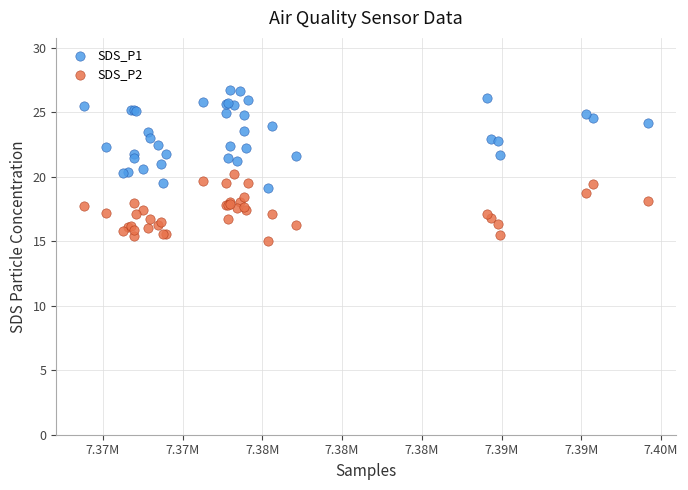

Which series has the widest spread of Y values?

SDS_P1